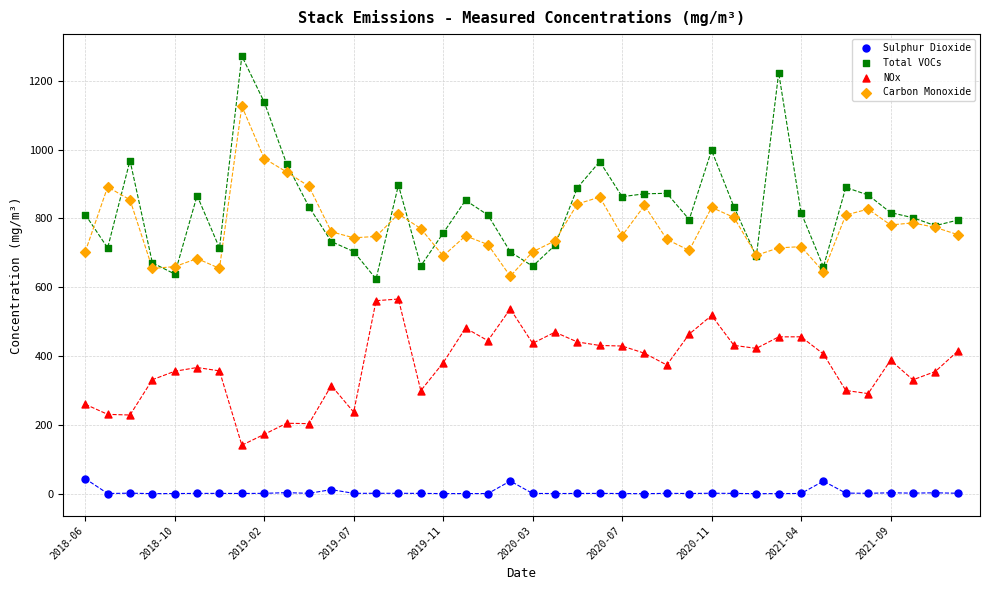

What are all the series names shown in the legend?

Sulphur Dioxide, Total VOCs, NOx, Carbon Monoxide